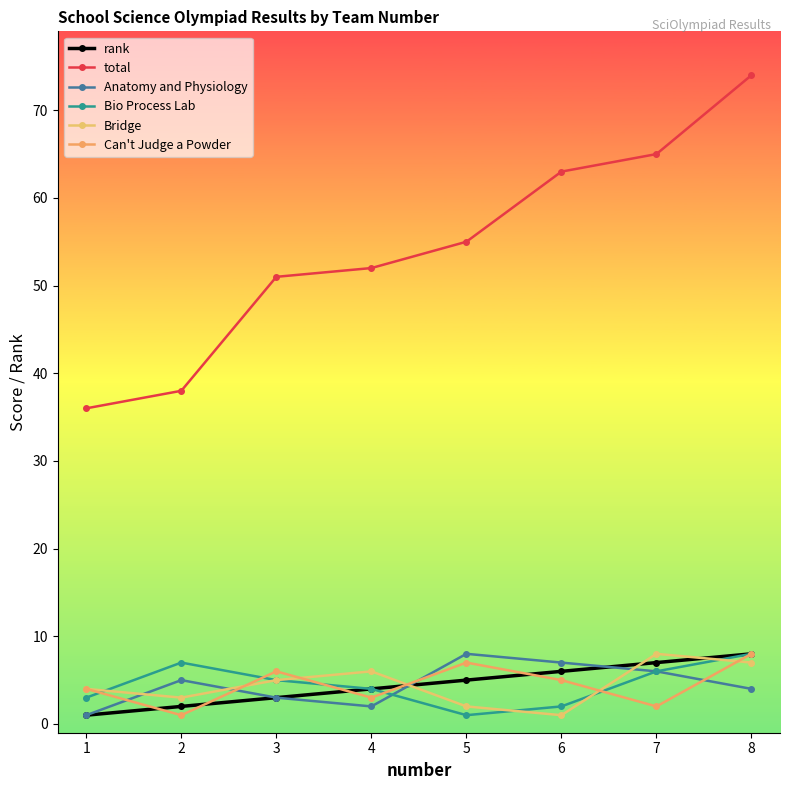

Which category has the highest value in the total series?

8